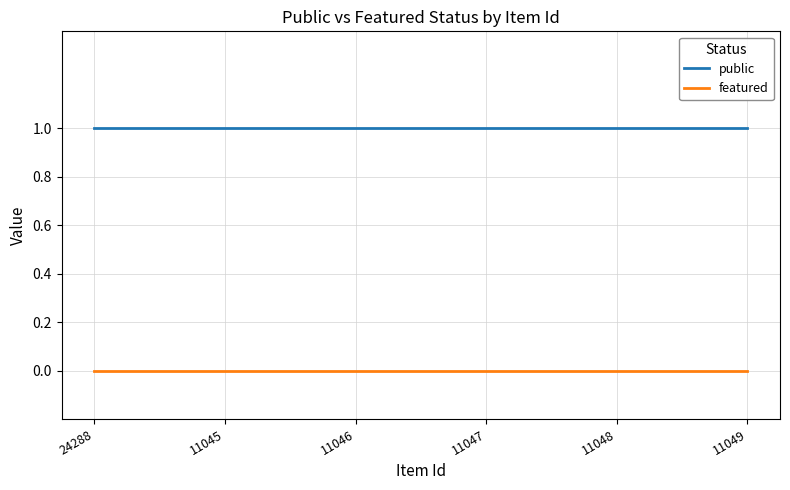

Count the number of data series in this chart.

2